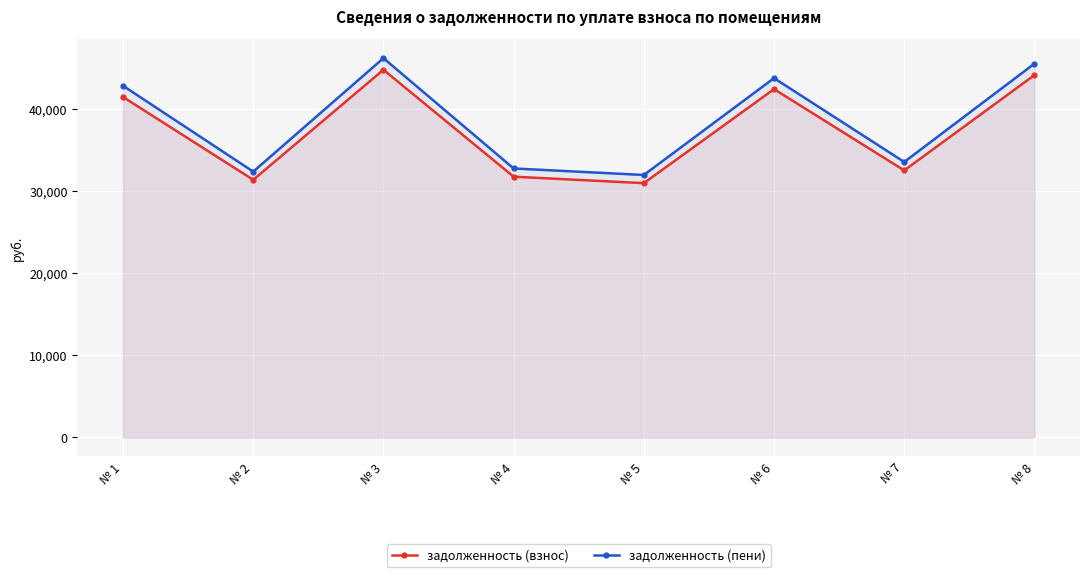

How many values in the задолженность (взнос) series exceed 41443?

4